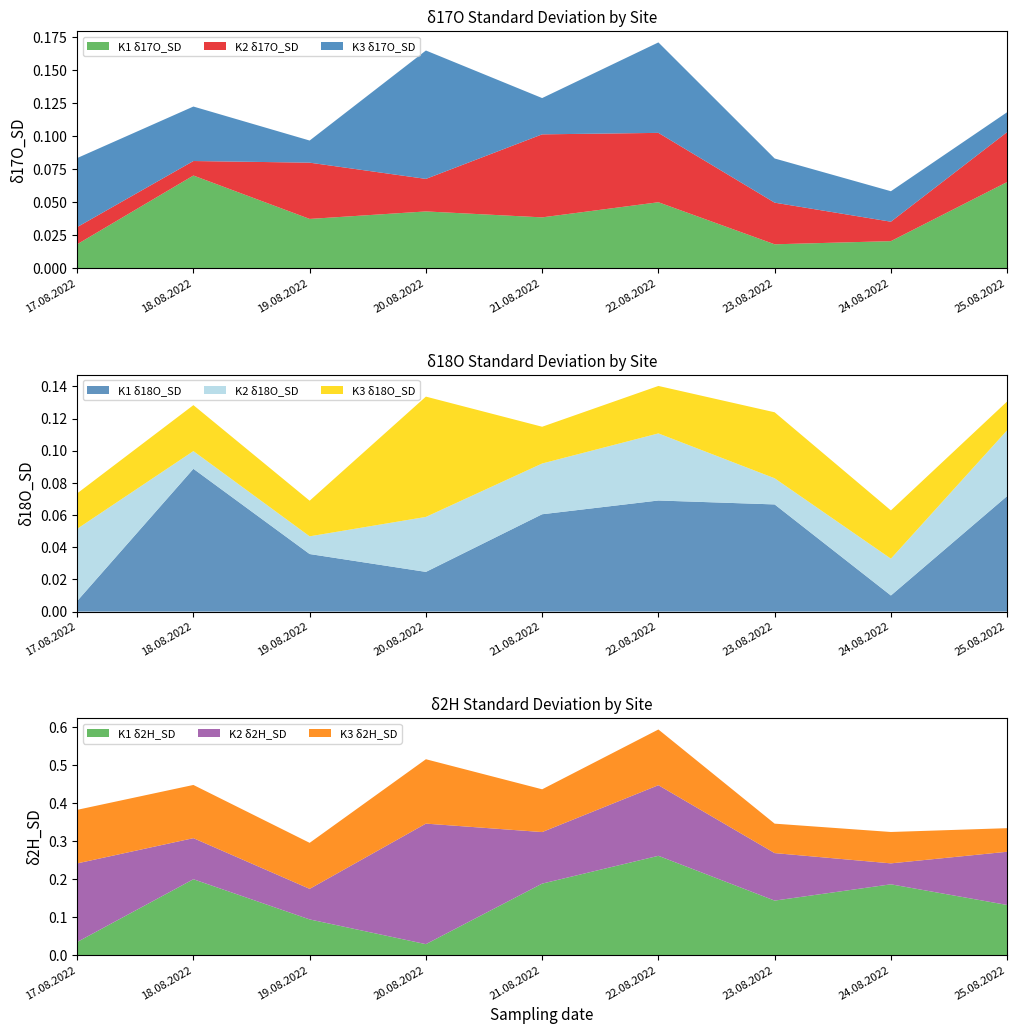

The K1 δ17O_SD series shows 0.1 at 22.08.2022. True or false?

False